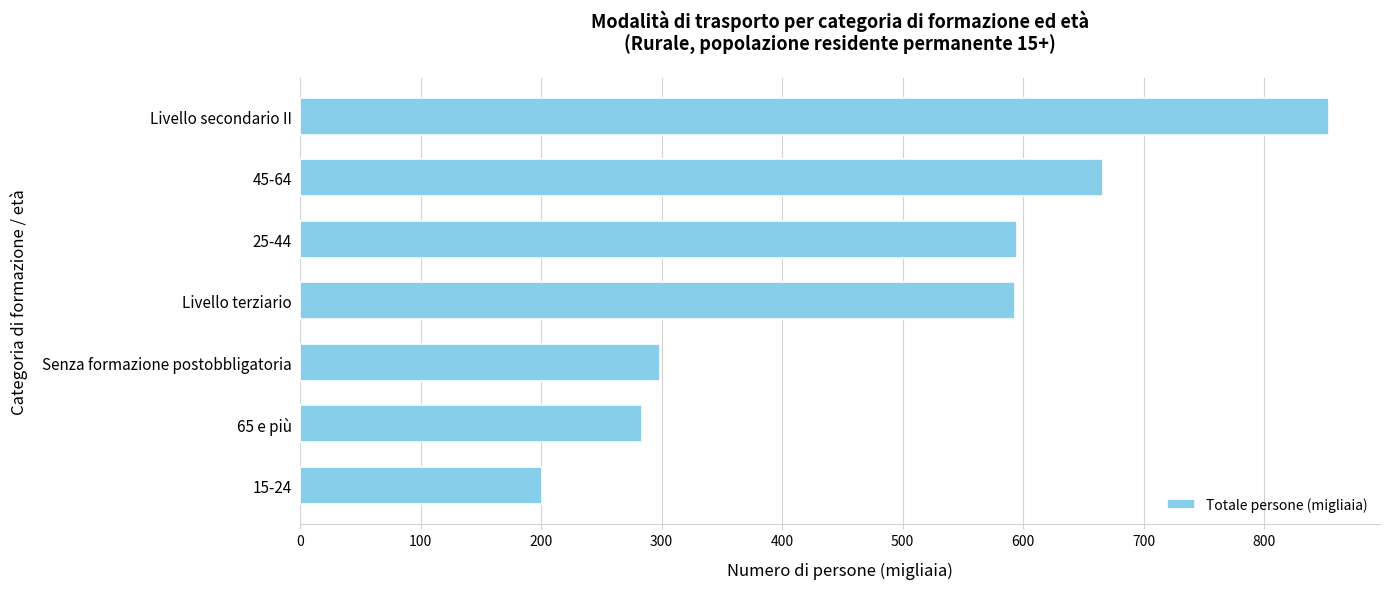

Between Livello secondario II and 25-44, which is larger?

Livello secondario II